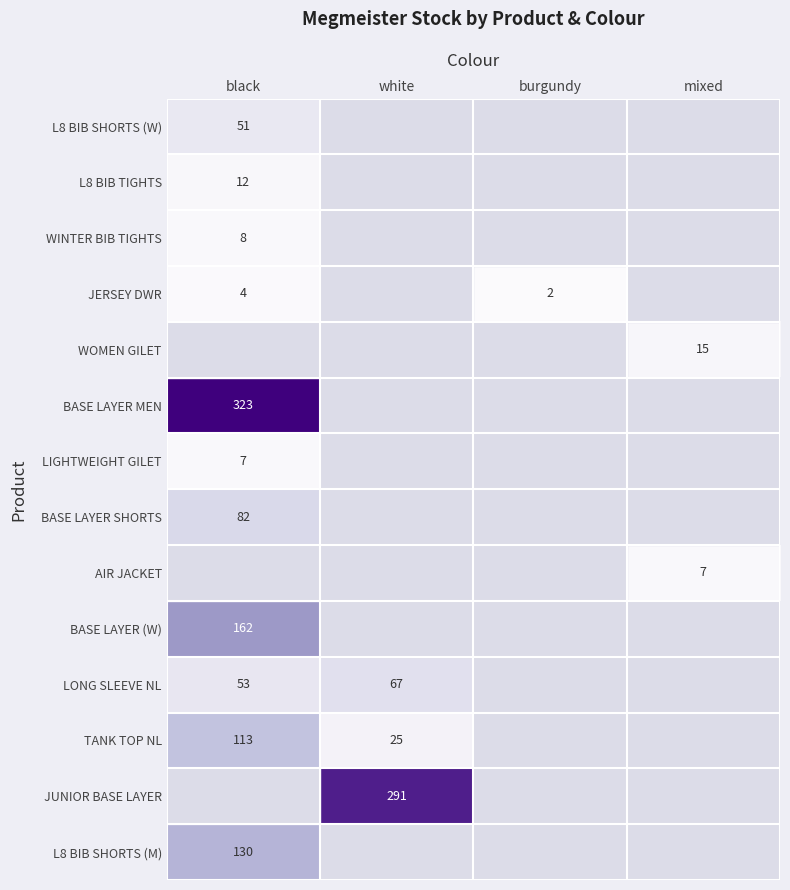

The L8 BIB SHORTS (W) series shows 30 at black. True or false?

False